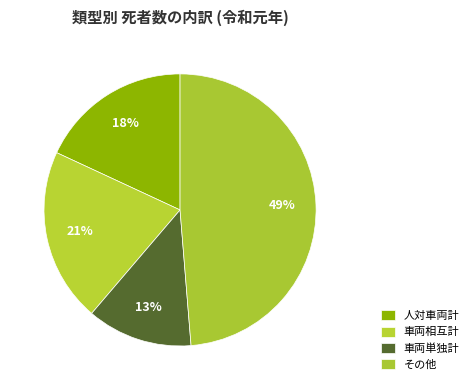

Is it true that その他 is 49% of the pie?

True